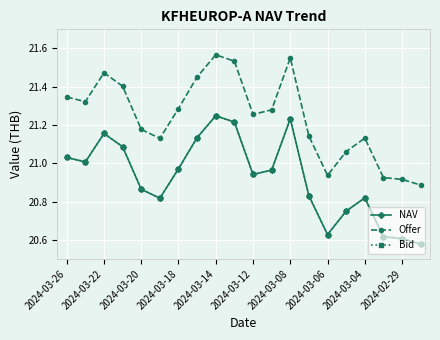

What is the difference between the second highest and second lowest values in the NAV series?

0.6